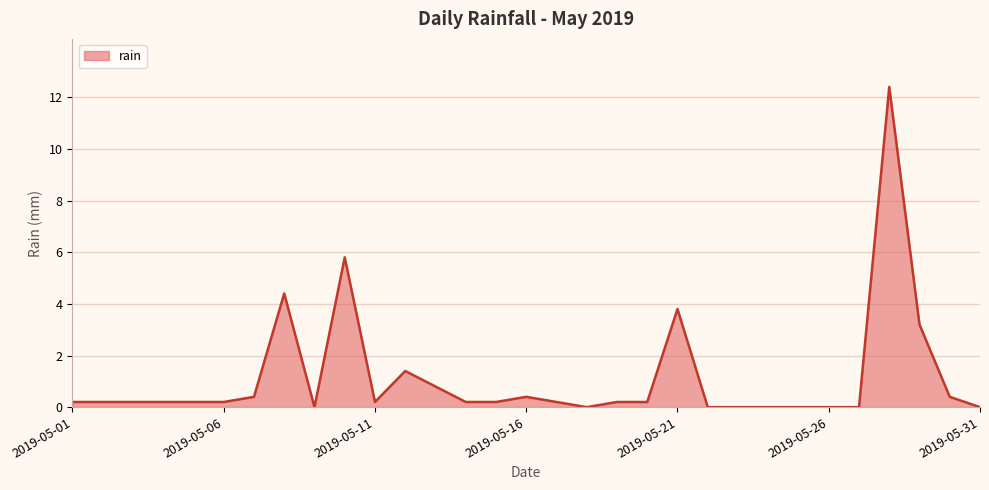

What is the maximum value shown in the chart?

12.4